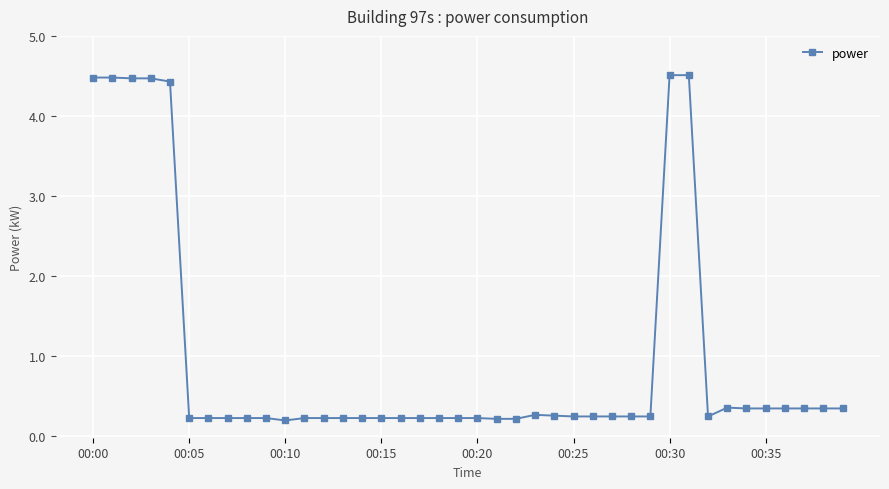

What is the value of the 3rd point from the left?

4.5